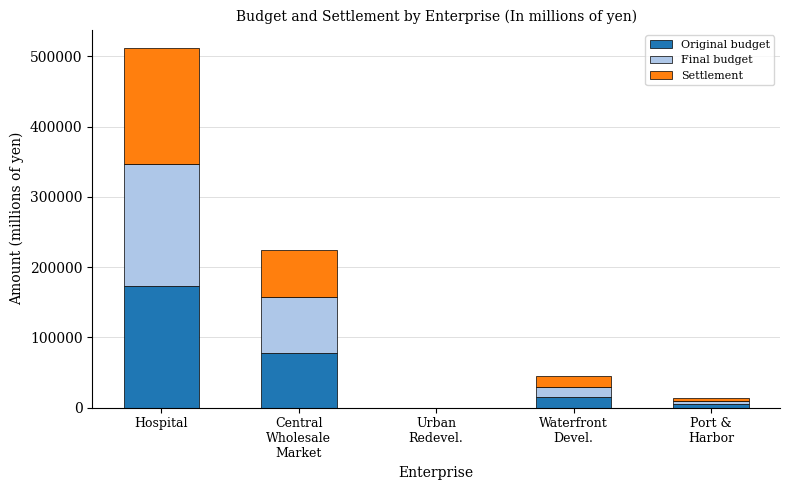

What is the maximum value for Original budget?

173044